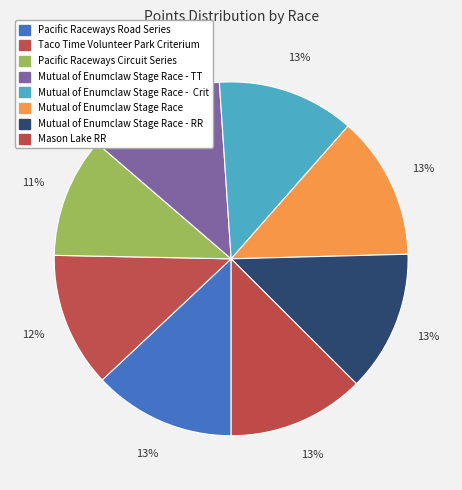

How many slices are in this pie chart?

8